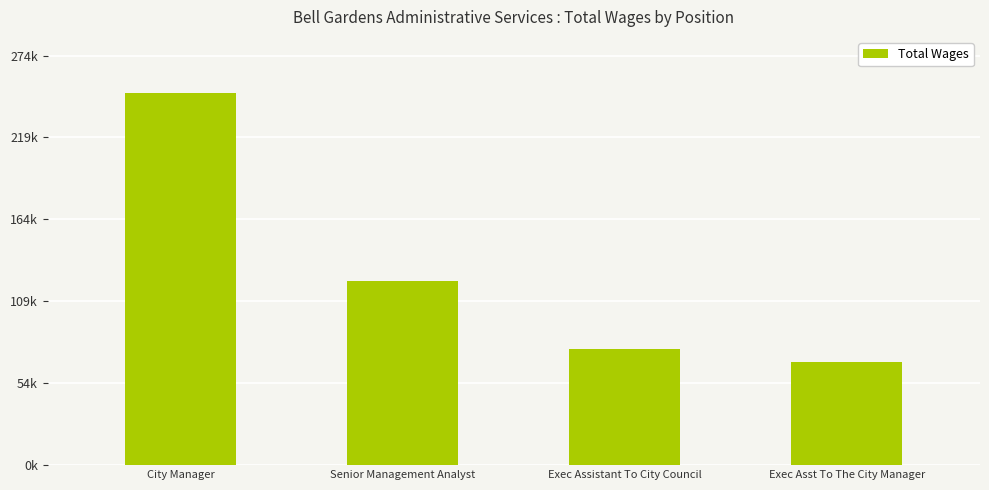

What is the minimum value shown in the chart?

68706